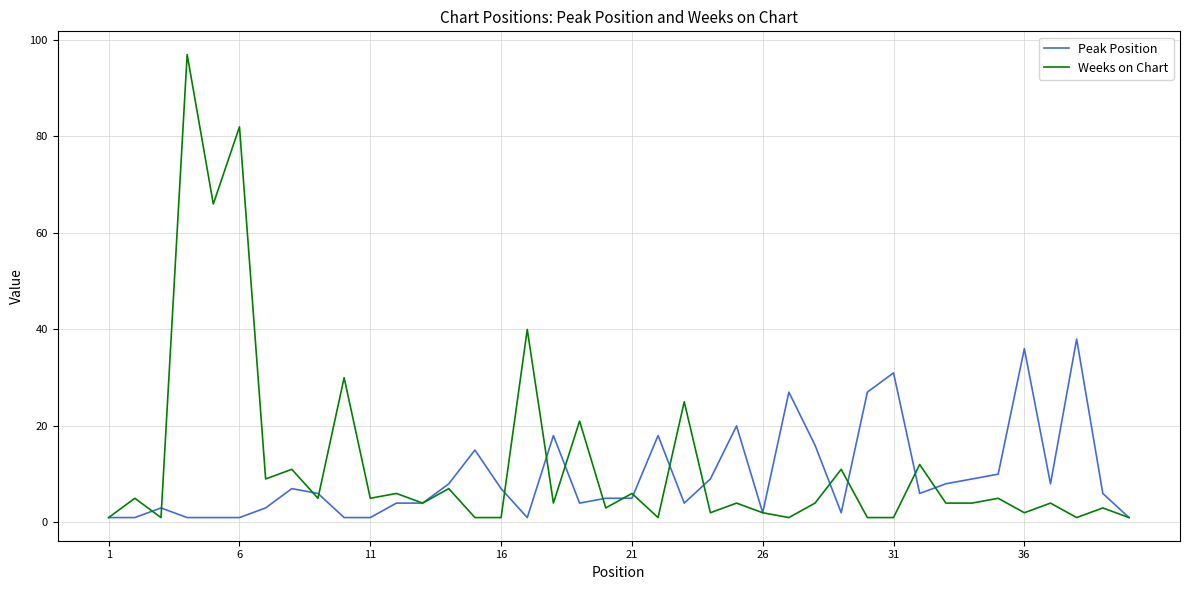

How many lines are shown in the chart?

2